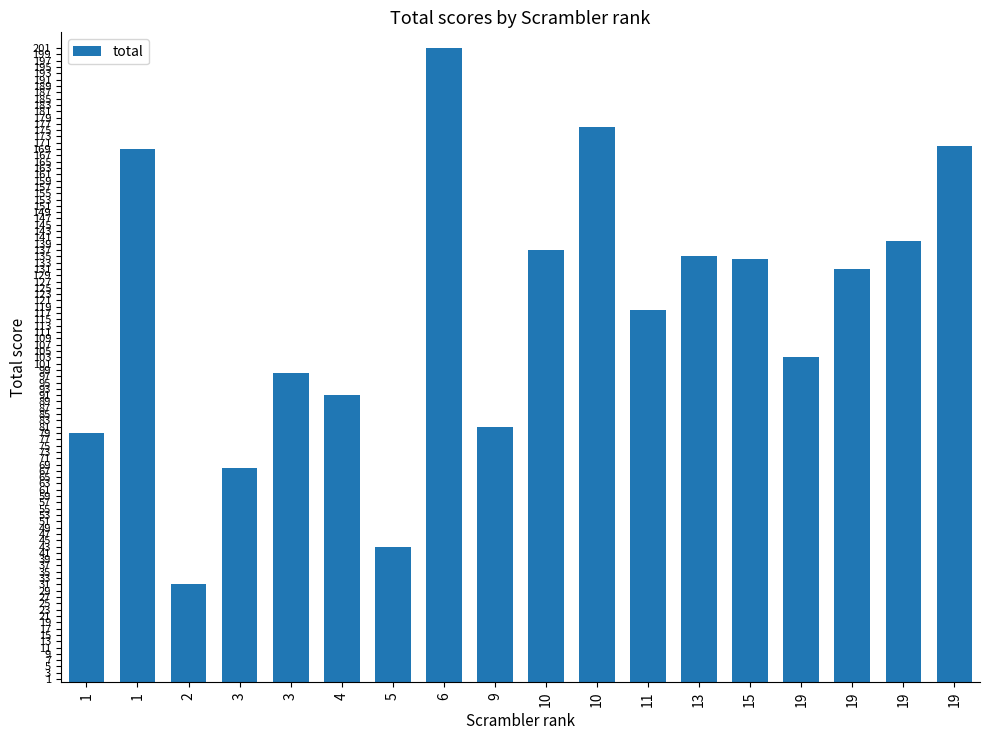

How many data points are less than 131?

9